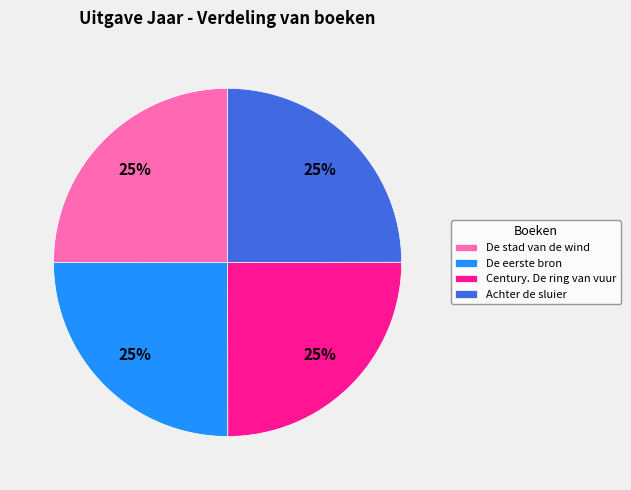

What is the ratio of the value at De stad van de wind to the value at Century. De ring van vuur?

1.0